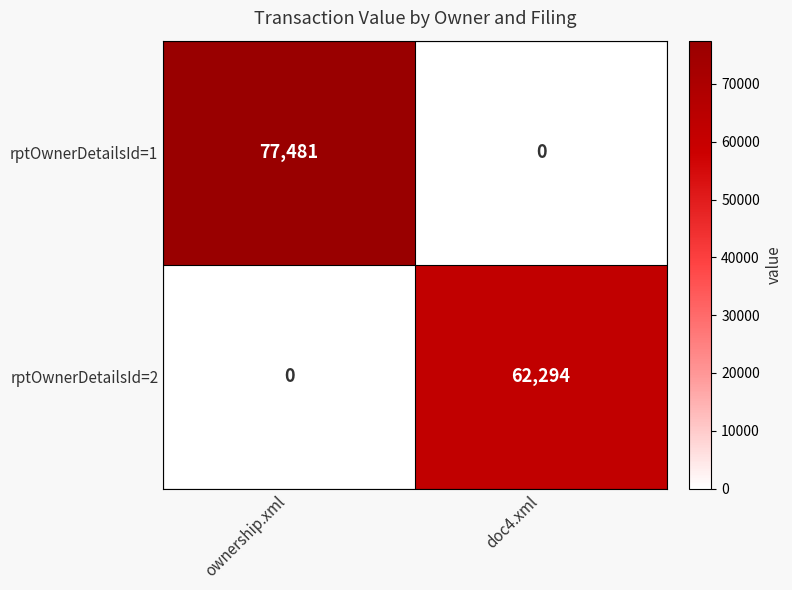

How many data points does each series have?

2